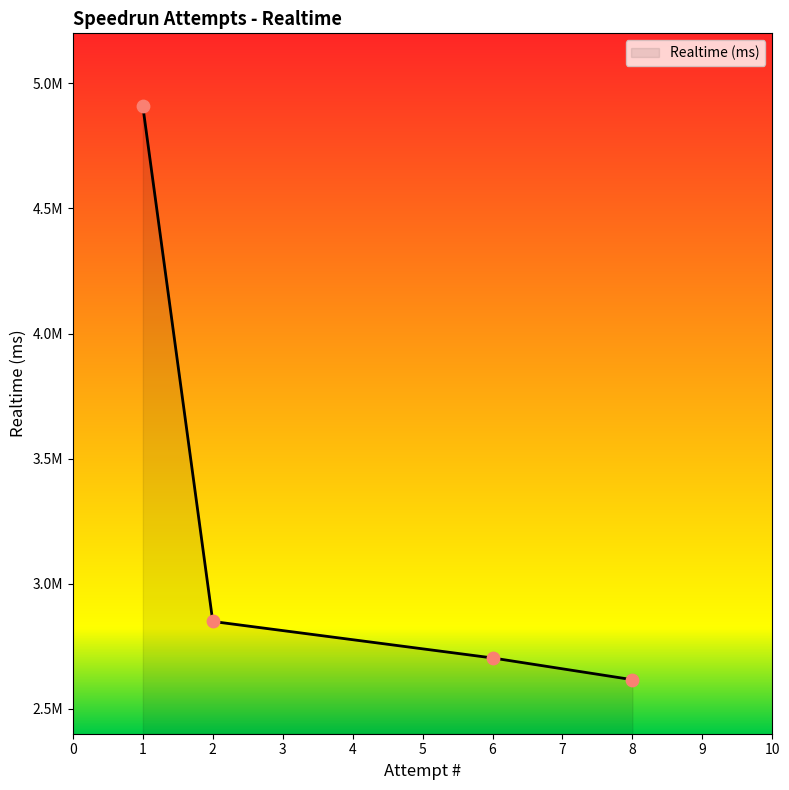

What is the ratio of the value at 6 to the value at 2?

0.9